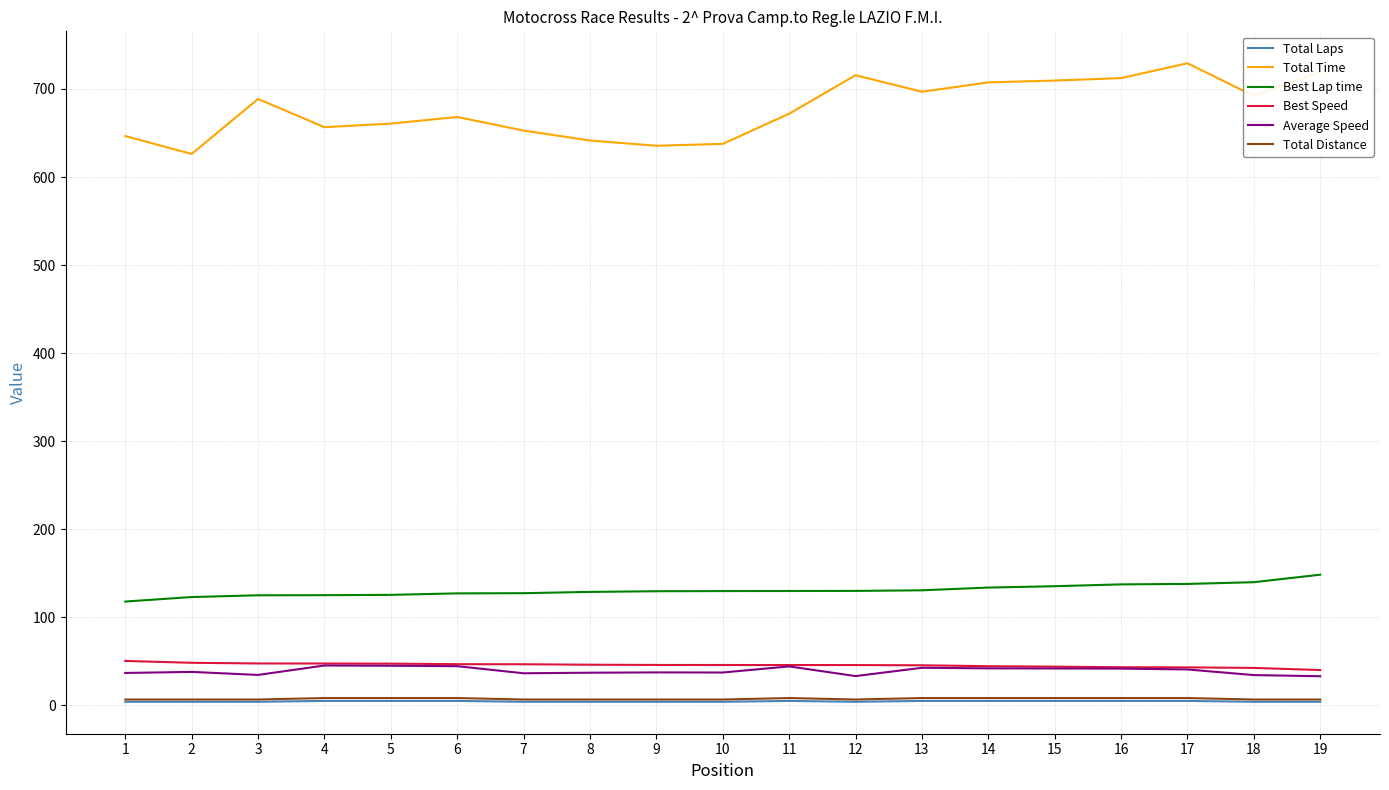

True or false: Total Laps and Average Speed intersect in this chart.

False